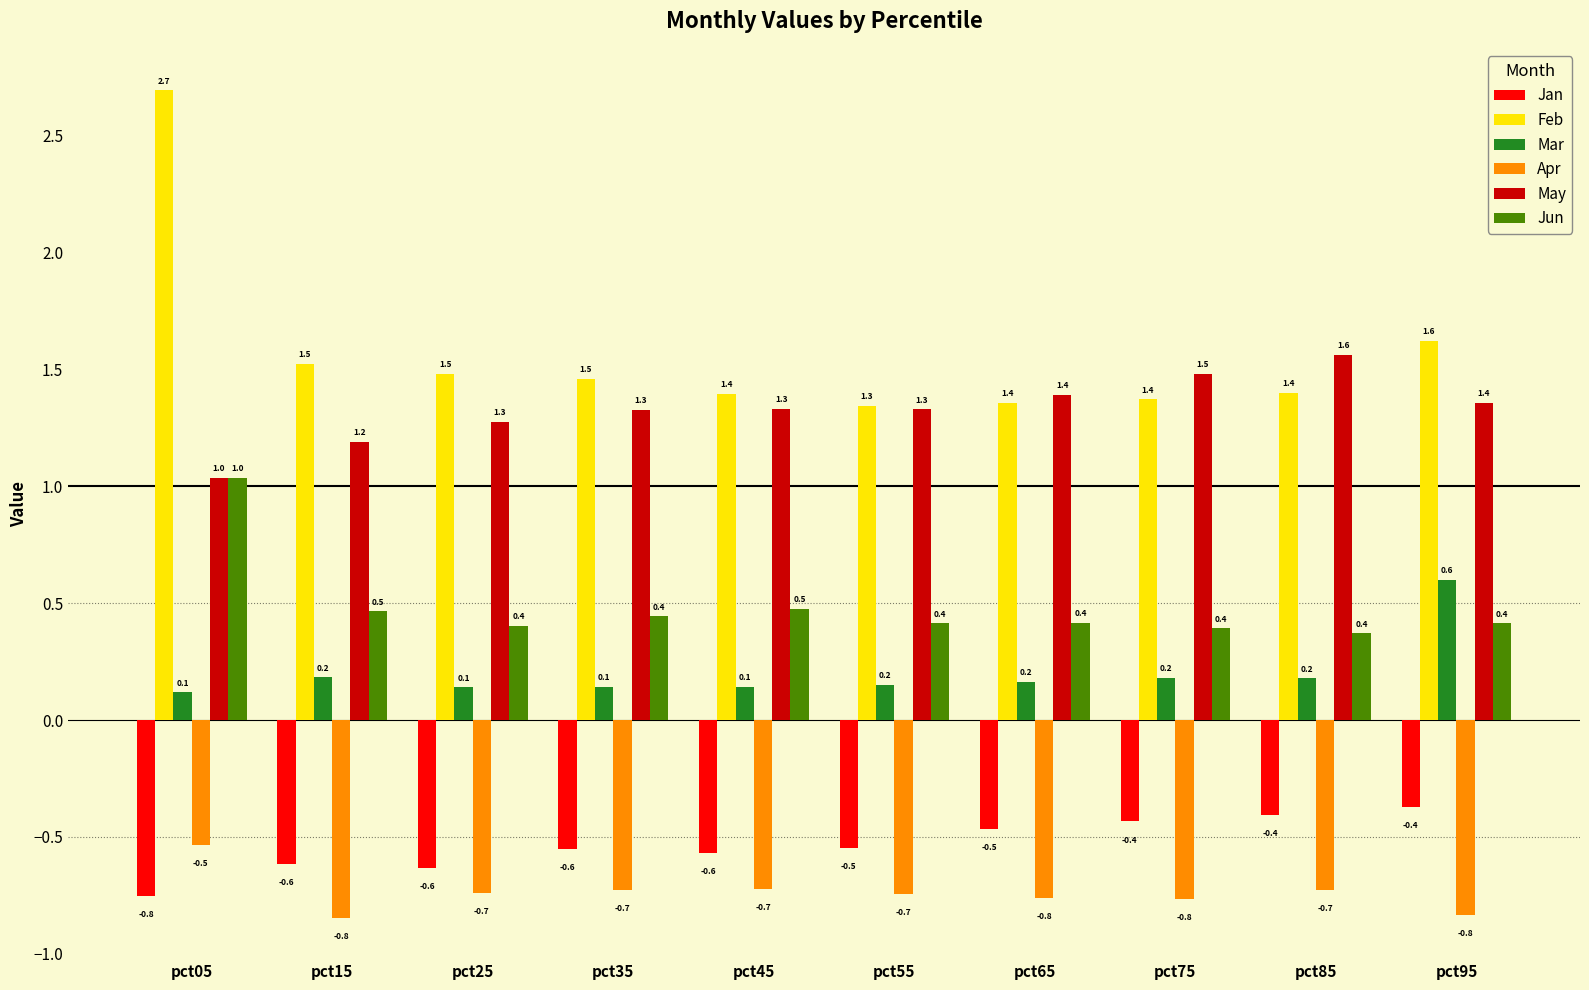

What is the minimum value for Apr?

-0.8